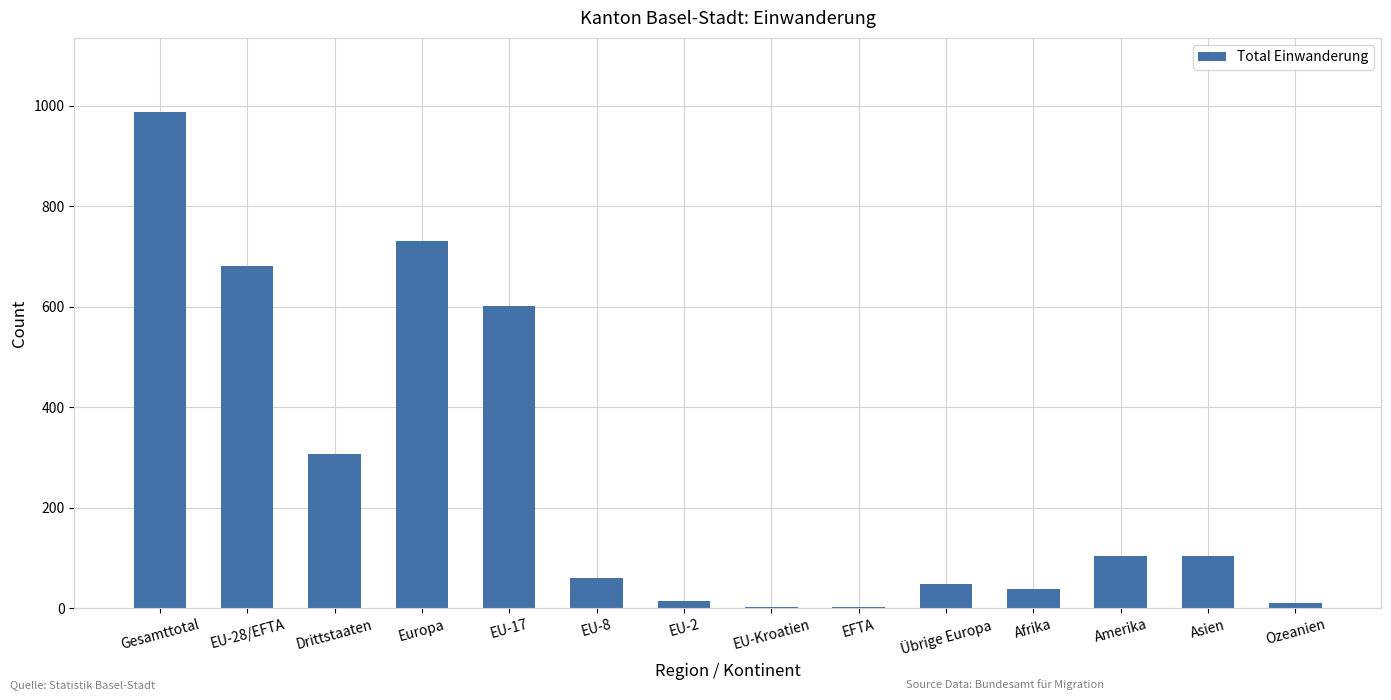

What is the sum of all values?

3691